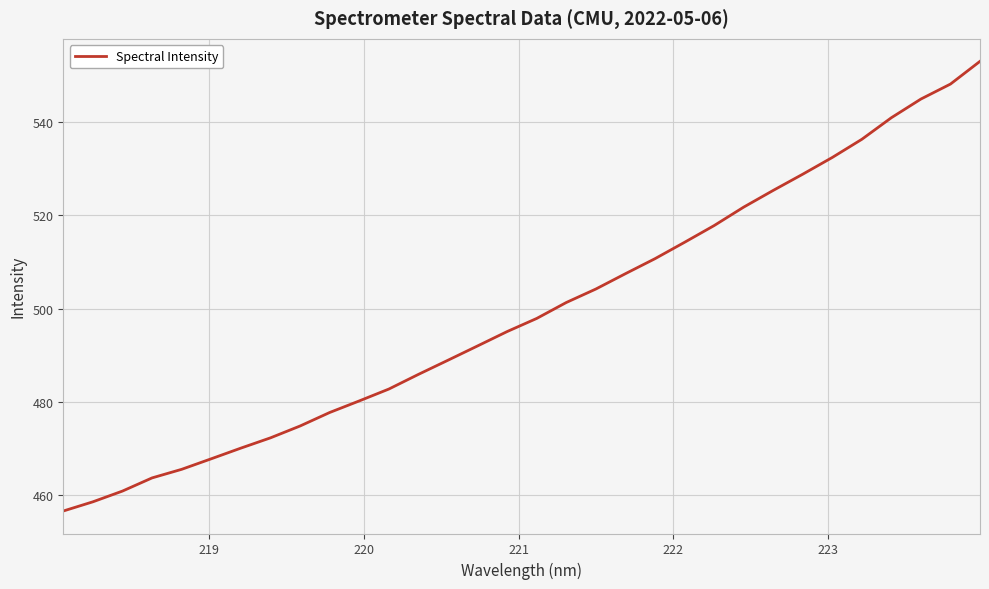

What is the difference between the maximum and minimum values?

96.4